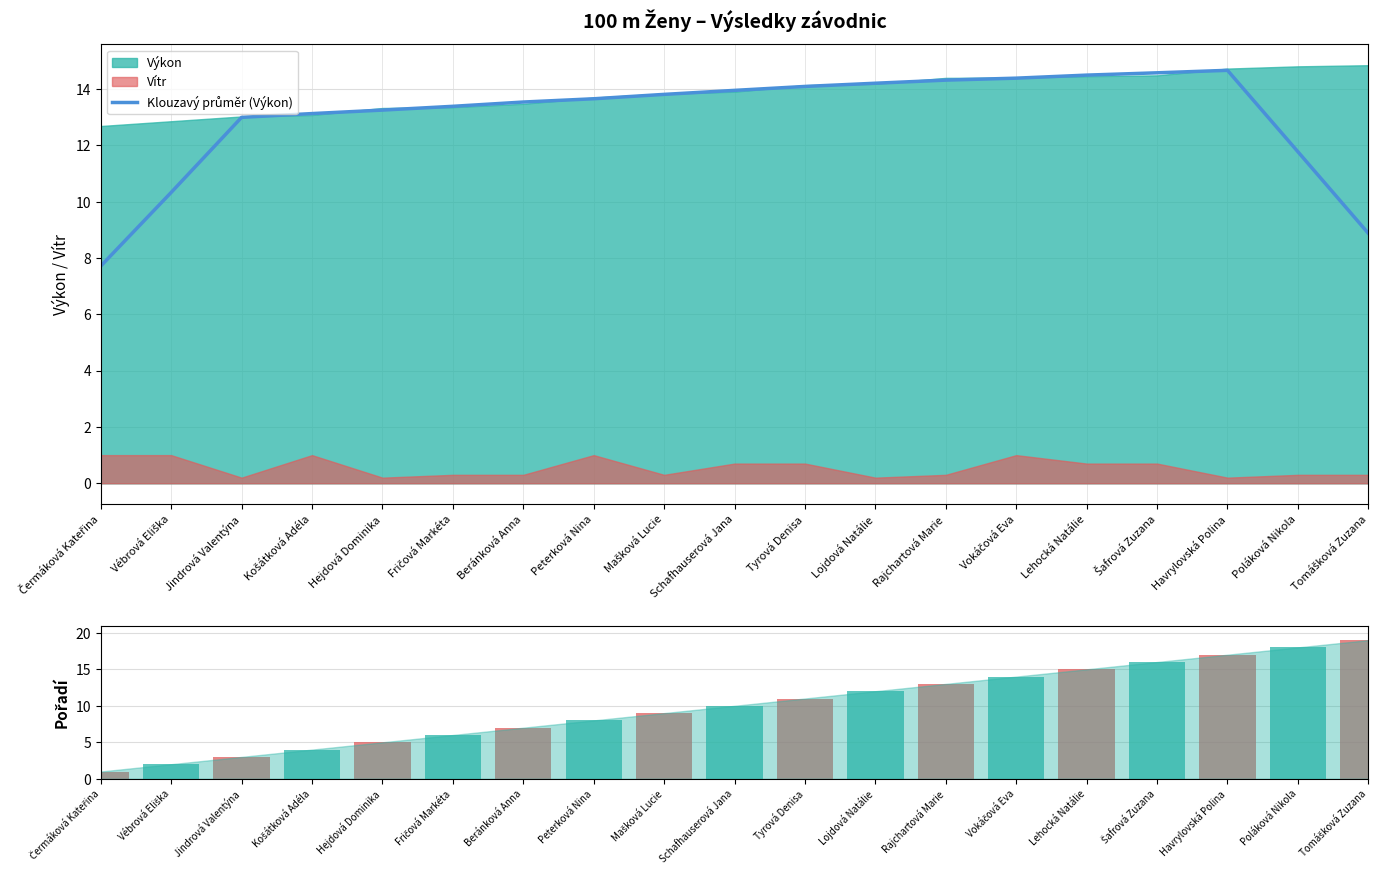

What is the spread (max minus min) of values at Lehocká Natálie?

0.5